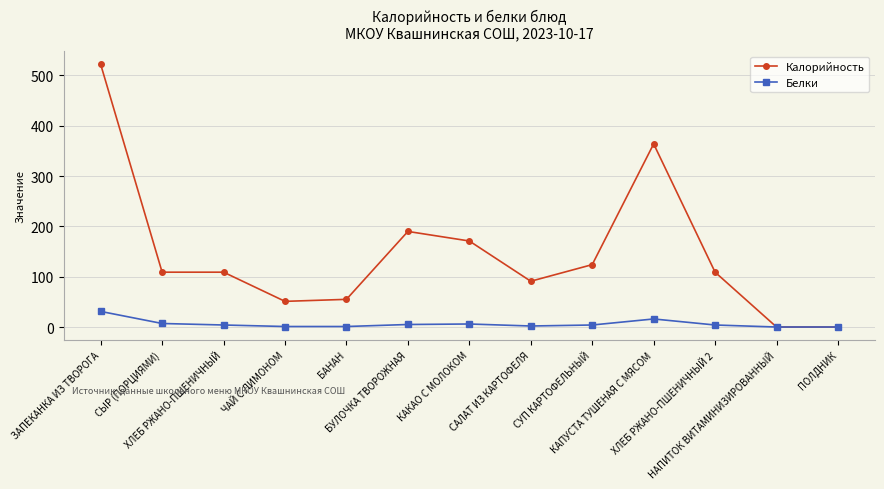

Which series has the largest range (max minus min)?

Калорийность